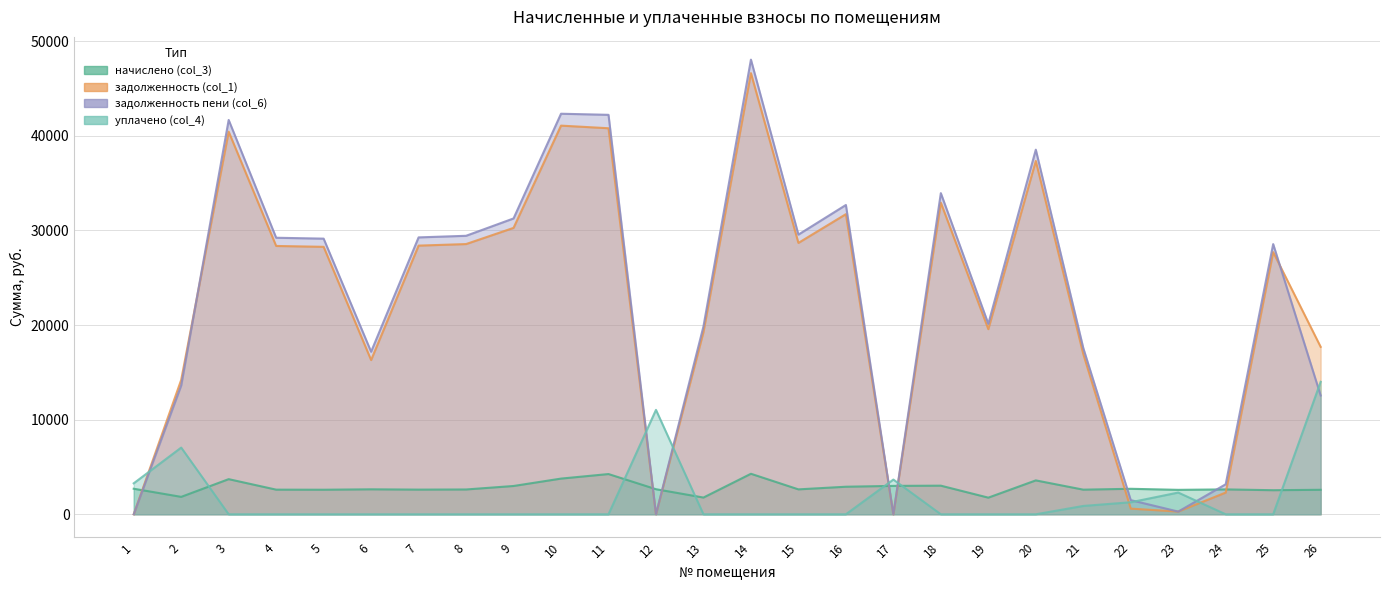

How many distinct data groups are displayed?

4